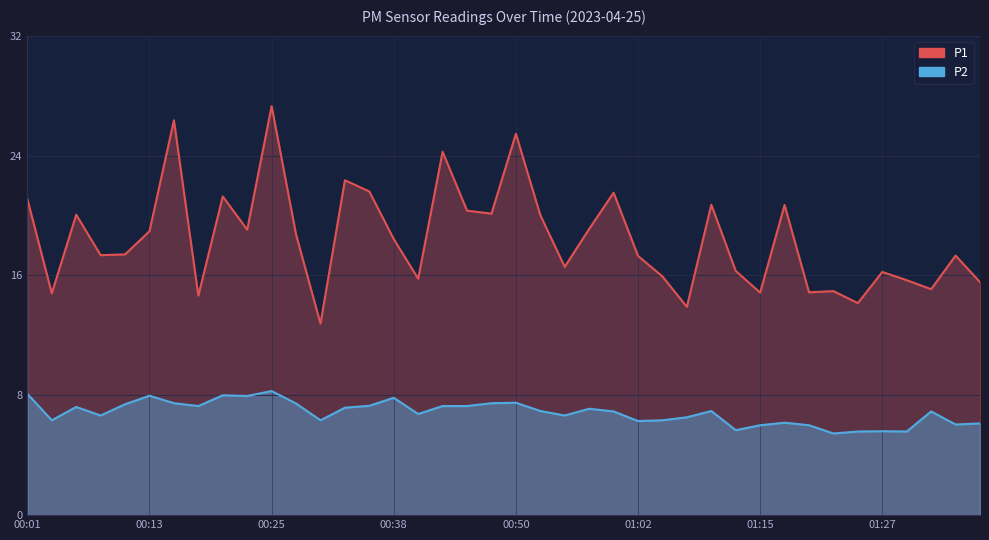

Is it true that P1 equals 15.8 at 00:40?

True